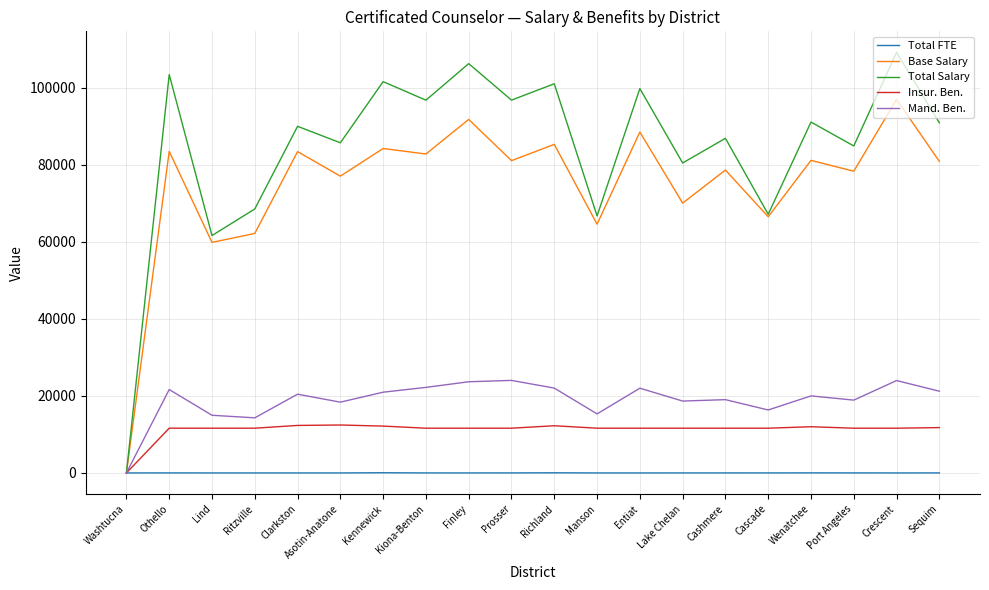

Which series has the largest total across all categories?

Total Salary